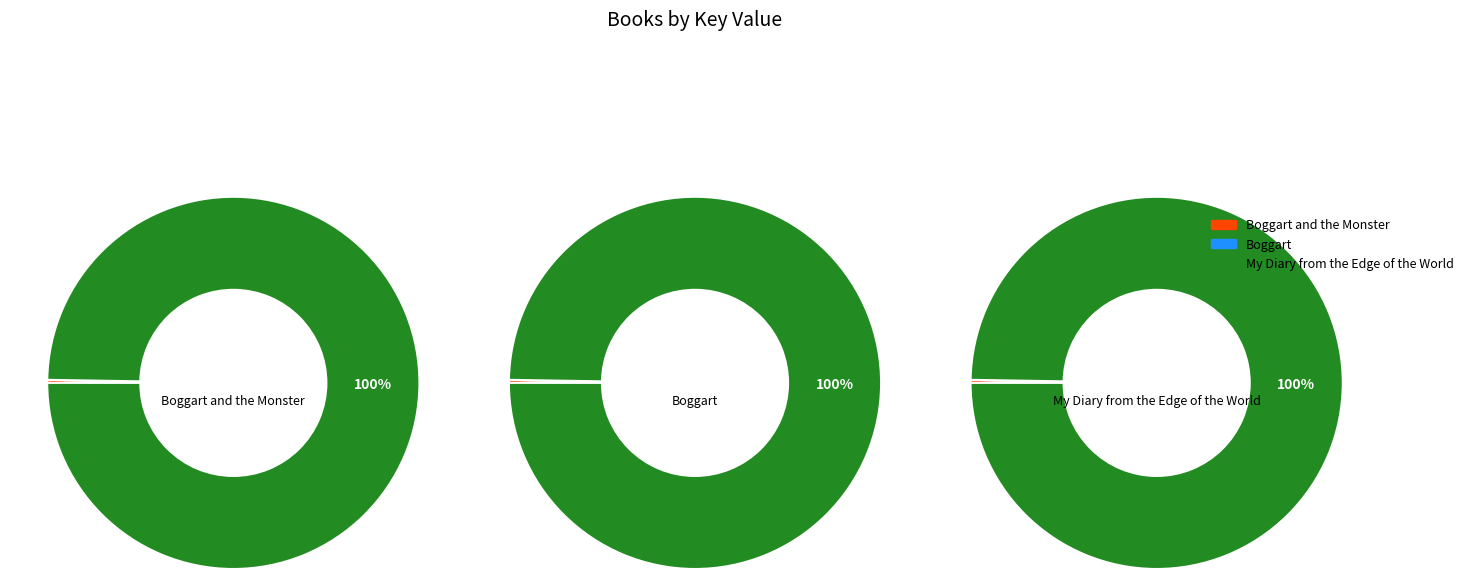

Count the number of slices in the pie.

3